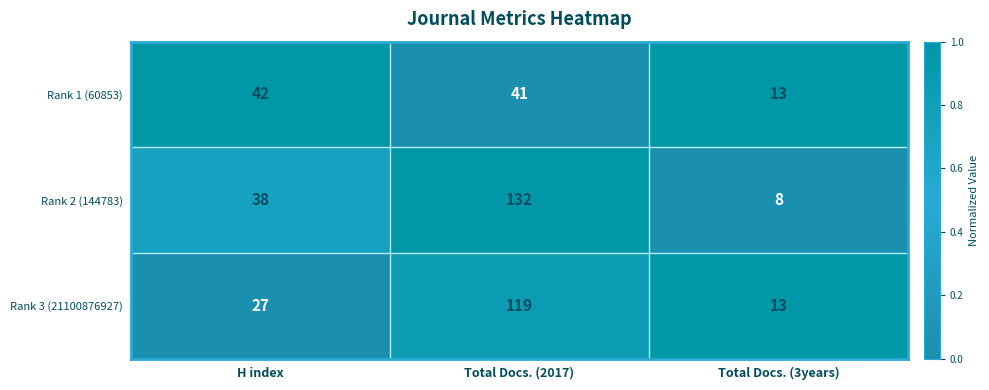

Which series has the largest total across all categories?

Rank 2 (144783)